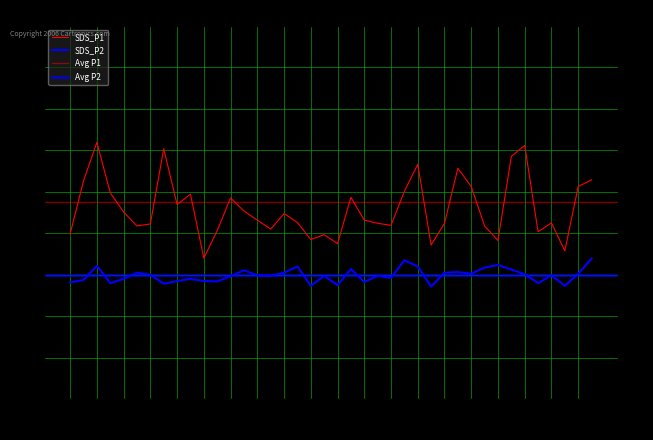

True or false: SDS_P1 and SDS_P2 cross at least once.

False